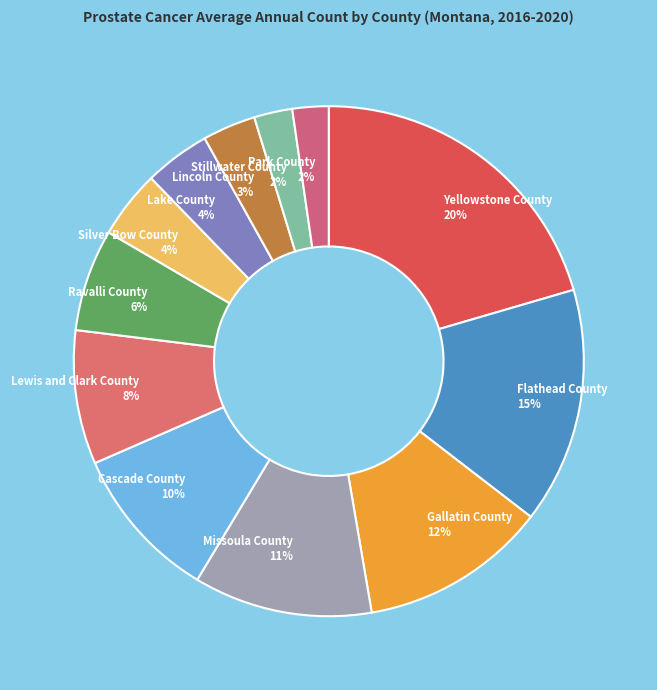

What is the ratio of the value at Lincoln County to the value at Ravalli County?

0.5